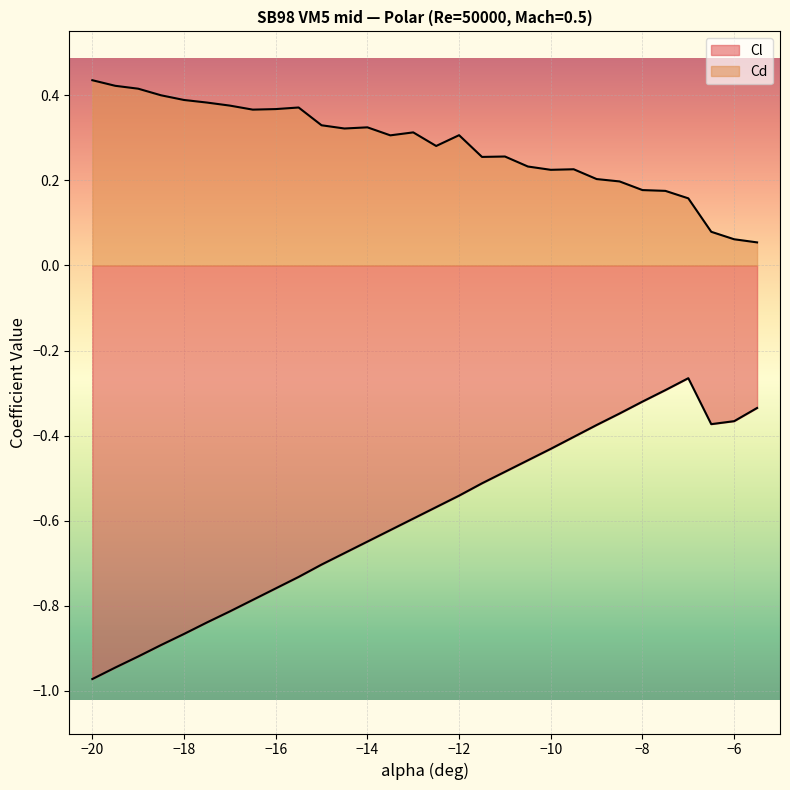

Reading left to right, extract all data points from this chart.

Cl: -20=-1.0	-19.5=-0.9	-19=-0.9	-18.5=-0.9	-18=-0.9	-17.5=-0.8	-17=-0.8	-16.5=-0.8	-16=-0.8	-15.5=-0.7	-15=-0.7	-14.5=-0.7	-14=-0.6	-13.5=-0.6	-13=-0.6	-12.5=-0.6	-12=-0.5	-11.5=-0.5	-11=-0.5	-10.5=-0.5	-10=-0.4	-9.5=-0.4	-9=-0.4	-8.5=-0.3	-8=-0.3	-7.5=-0.3	-7=-0.3	-6.5=-0.4	-6=-0.4	-5.5=-0.3
Cd: -20=0.4	-19.5=0.4	-19=0.4	-18.5=0.4	-18=0.4	-17.5=0.4	-17=0.4	-16.5=0.4	-16=0.4	-15.5=0.4	-15=0.3	-14.5=0.3	-14=0.3	-13.5=0.3	-13=0.3	-12.5=0.3	-12=0.3	-11.5=0.3	-11=0.3	-10.5=0.2	-10=0.2	-9.5=0.2	-9=0.2	-8.5=0.2	-8=0.2	-7.5=0.2	-7=0.2	-6.5=0.1	-6=0.1	-5.5=0.1